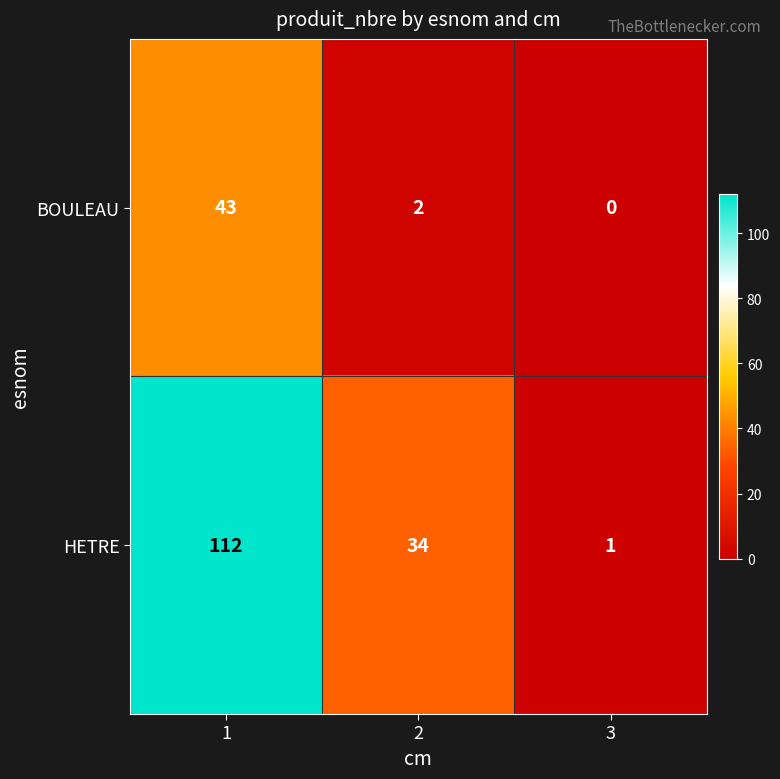

How many HETRE values are between 1 and 112?

3